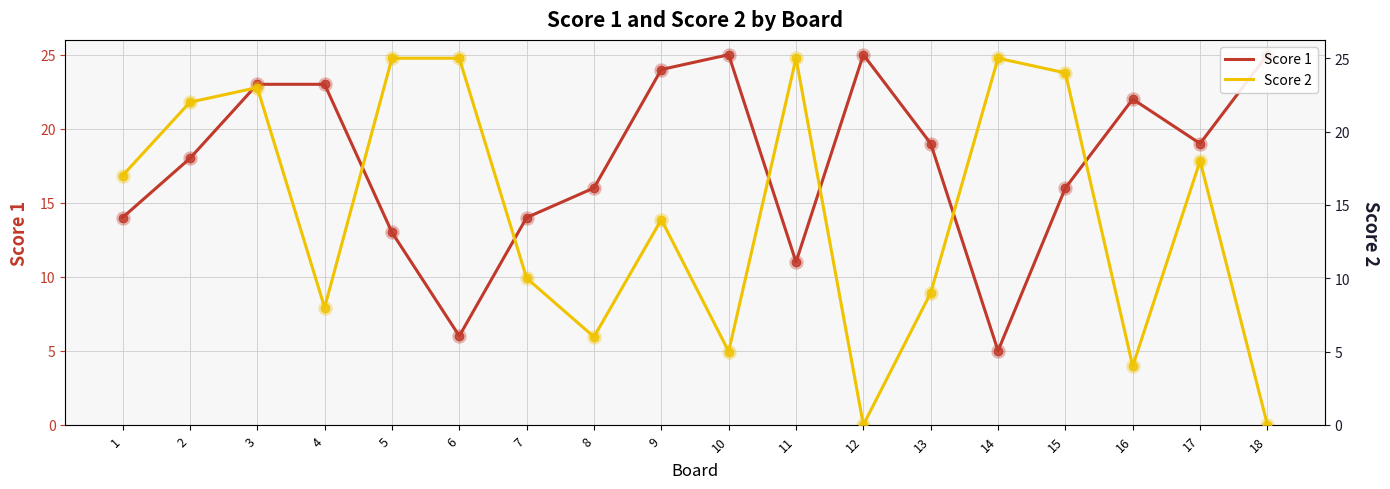

Which series has the largest total across all categories?

Score 1